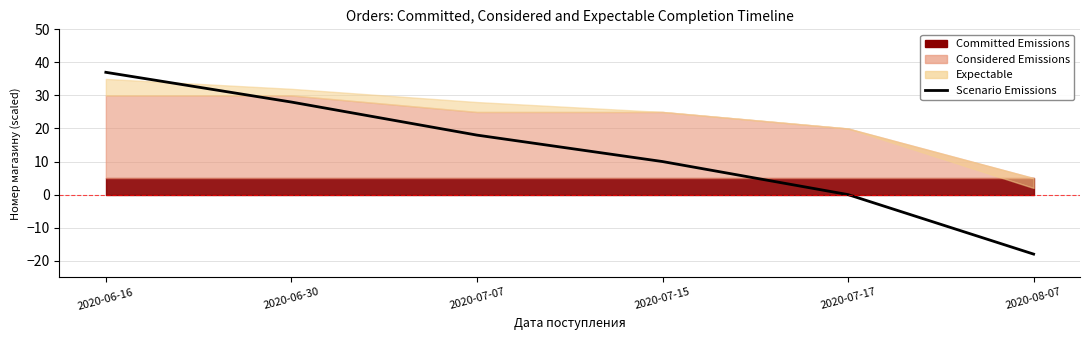

Reading right to left, list all the values displayed in this chart.

-18	0	10	18	28	37